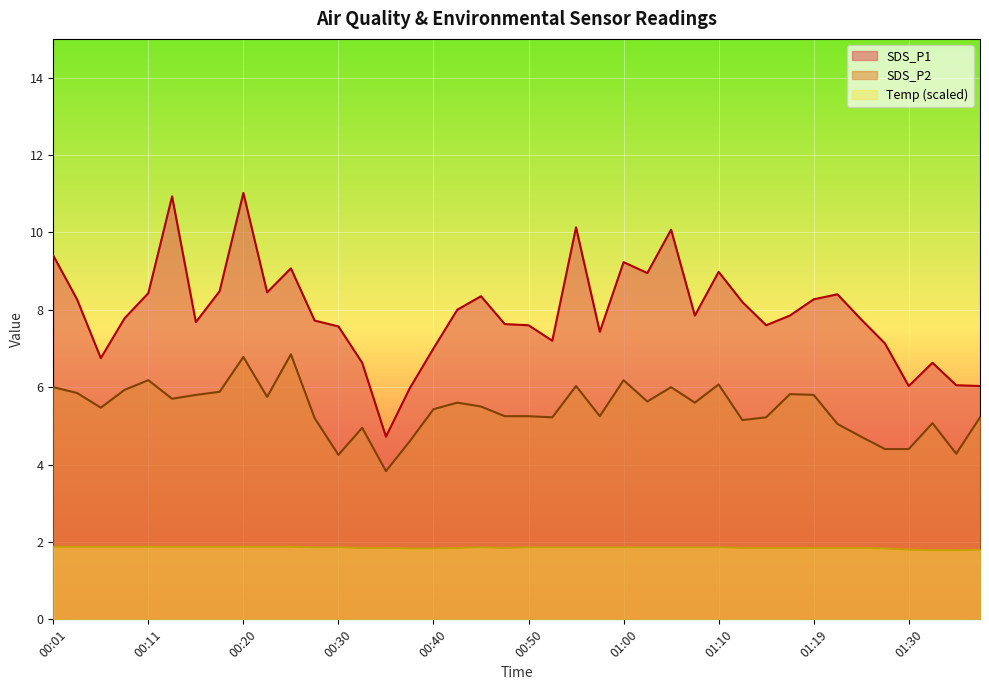

How many values in the SDS_P1 series are below 7?

8